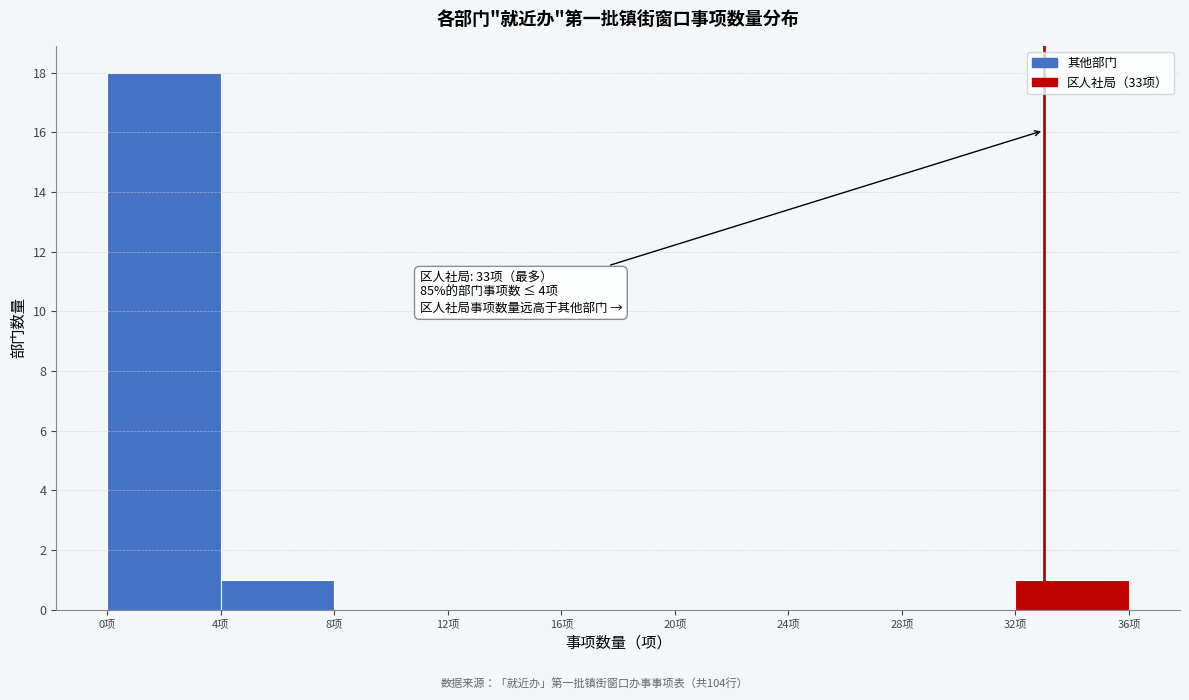

Which range on the x-axis has the tallest bar?

0 to 4